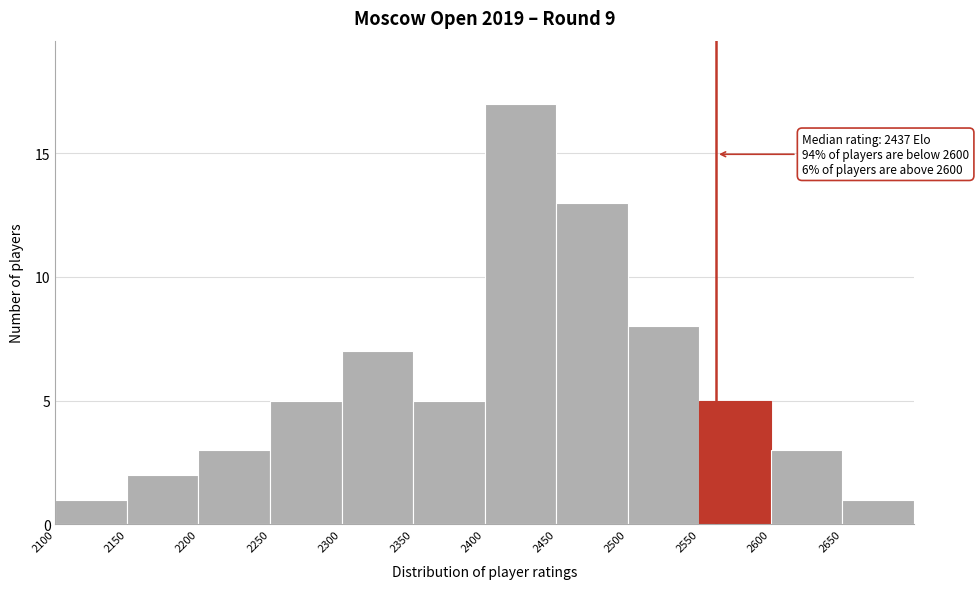

Which range on the x-axis has the tallest bar?

2400 to 2450